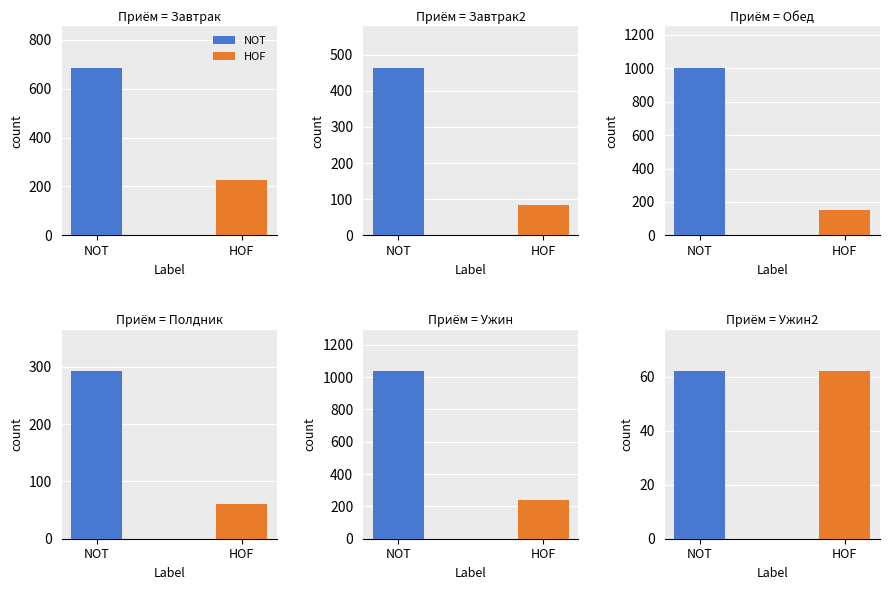

True or false: NOT has a value of 292 at Полдник.

True